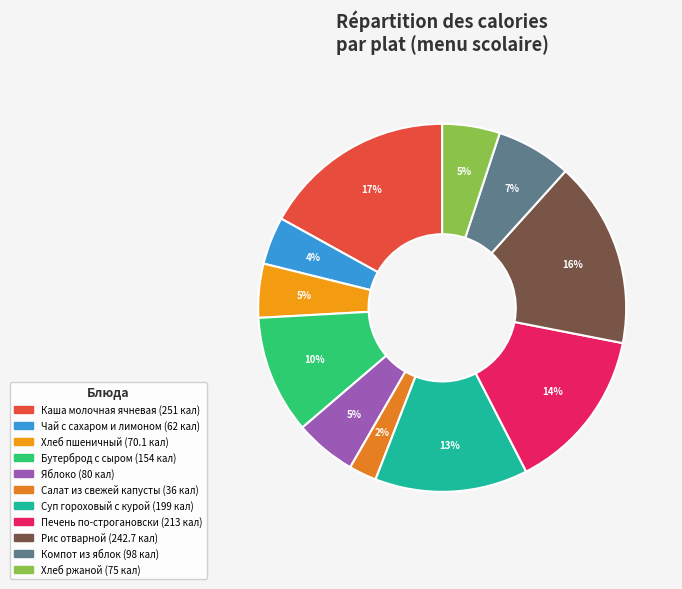

Combined, do Хлеб ржаной and Каша молочная ячневая account for over 50%?

No